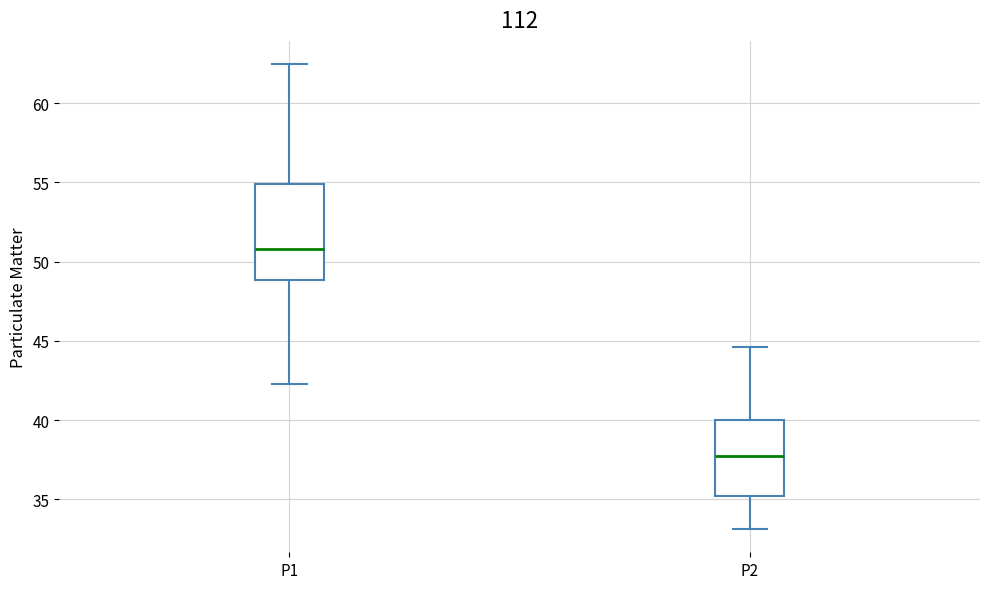

Reading left to right, transcribe this box plot: for each box, give where its median line is, the range the box spans, and where its two whiskers end, as read against the y-axis. The values are not printed on the chart, so give them approximately, as read against the axis.

P1: median 51.0, box 49.0 to 55.0, whiskers 42.5 to 62.5
P2: median 37.5, box 35.0 to 40.0, whiskers 33.0 to 44.5